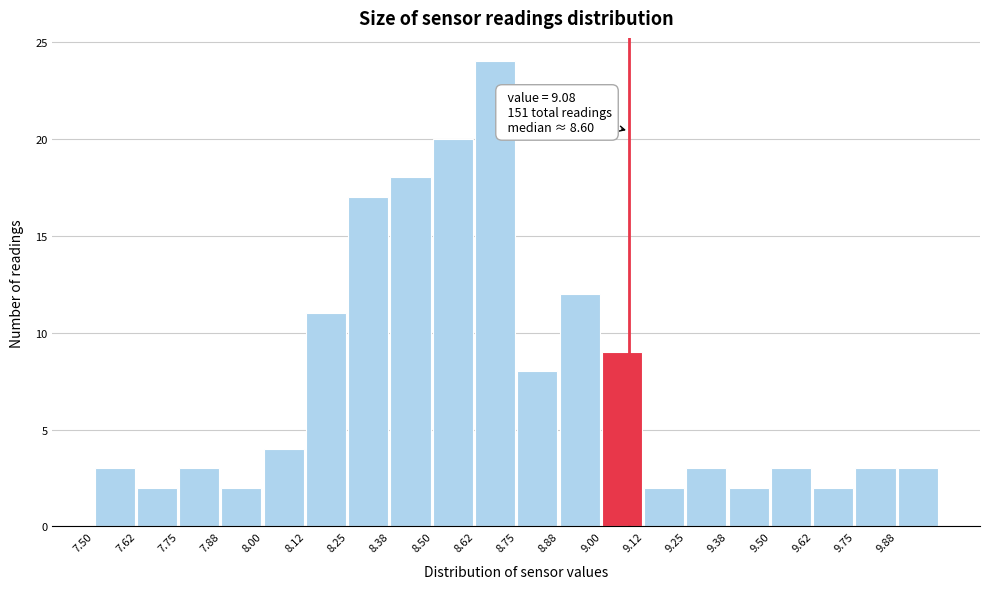

Over which range of the x-axis is the bar tallest?

8.625 to 8.750